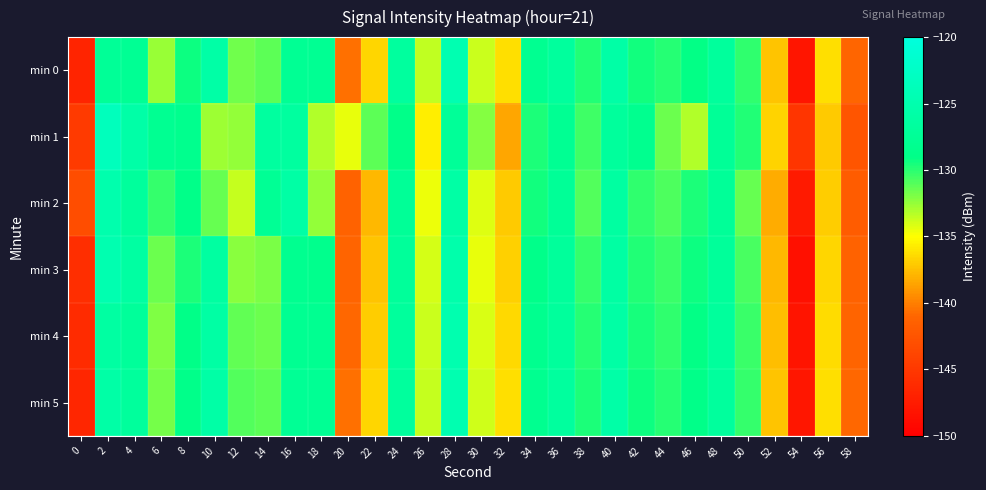

What is the total value across all series at 34?

-772.3